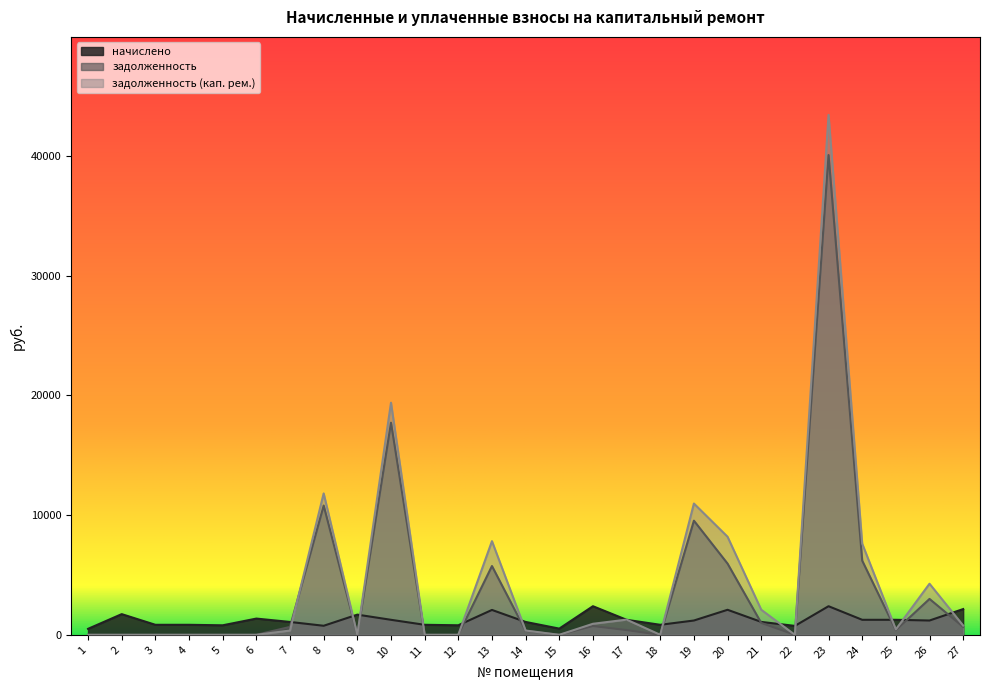

What is the minimum value for начислено?

499.5